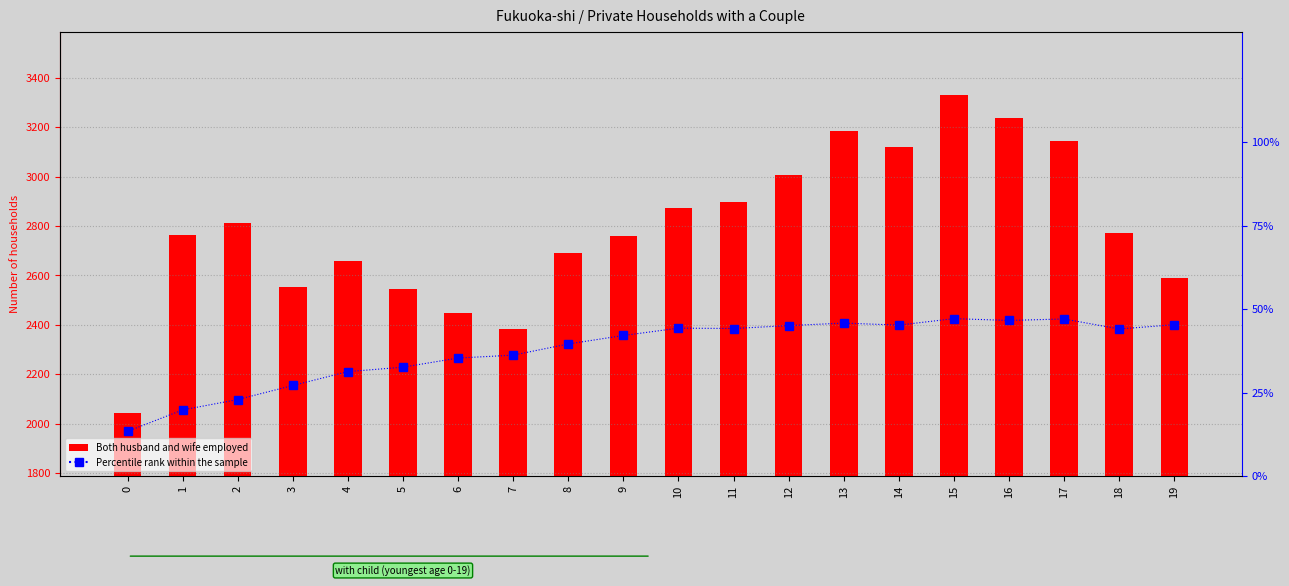

How many distinct data groups are displayed?

2